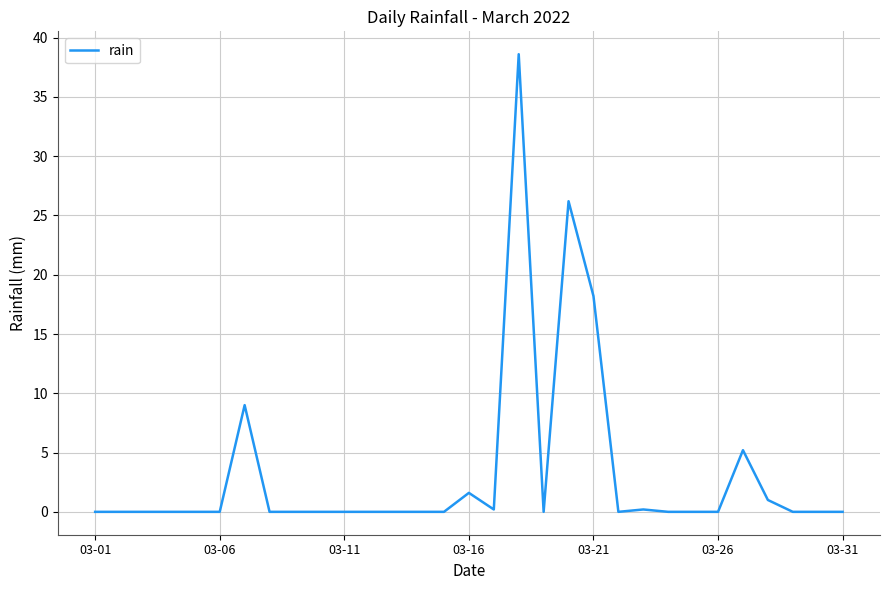

What is the greatest value displayed?

38.6